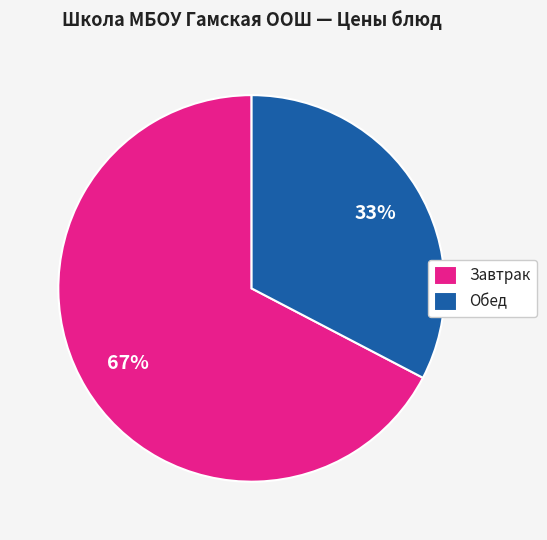

To the nearest percent, what is the combined percentage of Завтрак and Обед?

100%